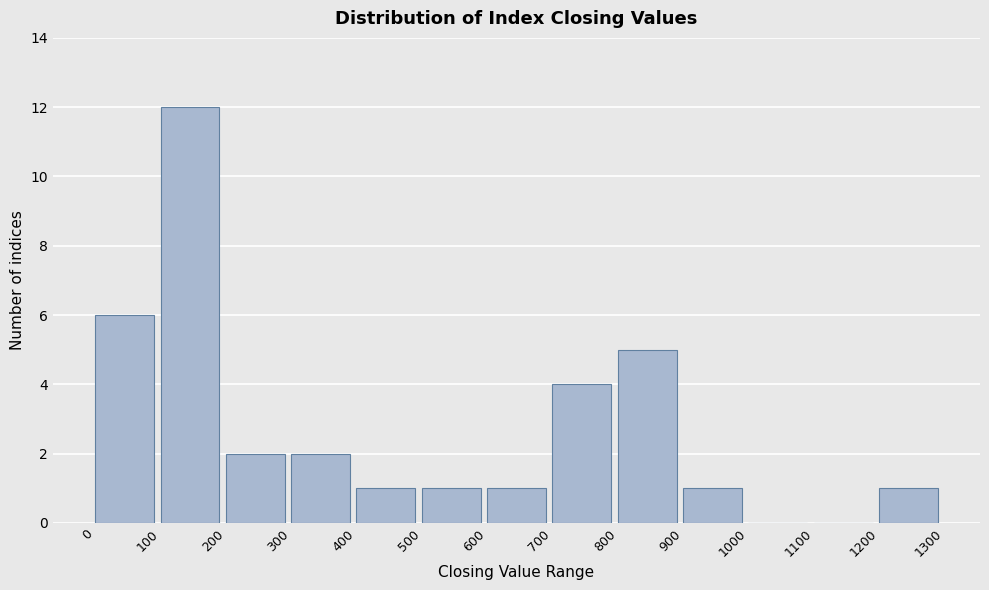

Reading left to right, transcribe this chart: for each bar, give the range it covers on the x-axis and its height. The values are not printed on the chart, so give them approximately, as read against the axis.

0 to 100: 6
100 to 200: 12
200 to 300: 2
300 to 400: 2
400 to 500: 1
500 to 600: 1
600 to 700: 1
700 to 800: 4
800 to 900: 5
900 to 1000: 1
1000 to 1100: 0
1100 to 1200: 0
1200 to 1300: 1